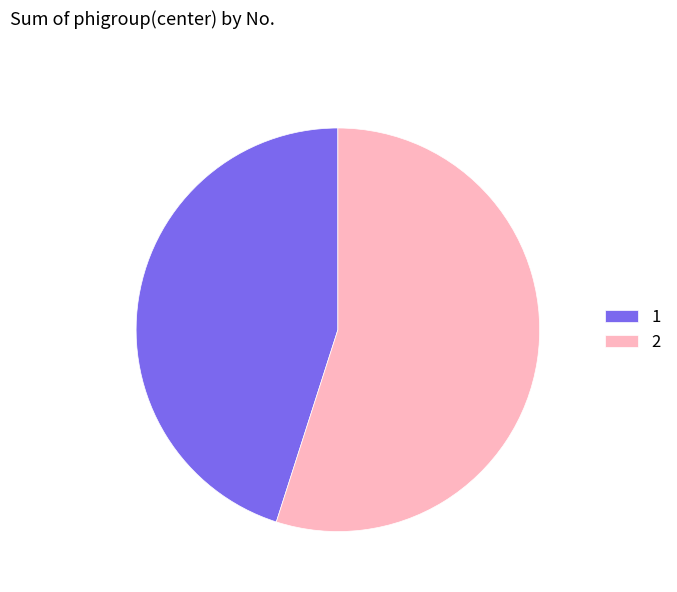

Approximately how many times larger is the value at 1 compared to 2?

0.8